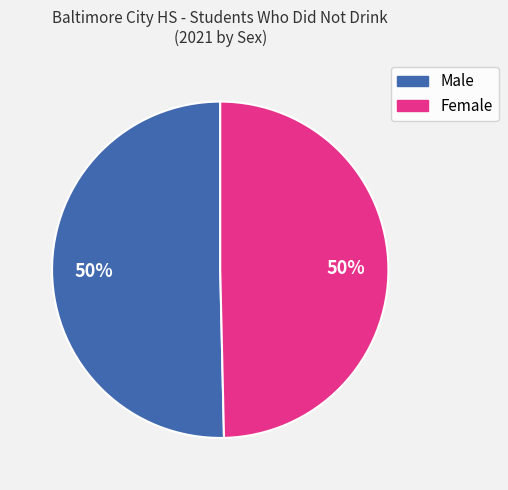

To the nearest percent, what percentage of the pie is Male?

50%